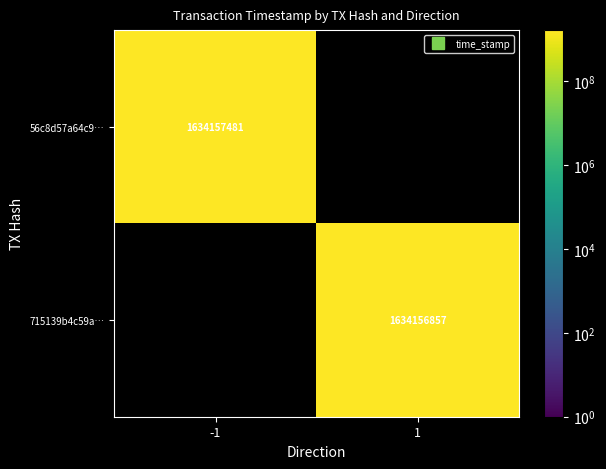

Between 0 and 1, which series saw the biggest shift?

56c8d57a64c95254be8bc7d2a1e4eff8f2c94a9